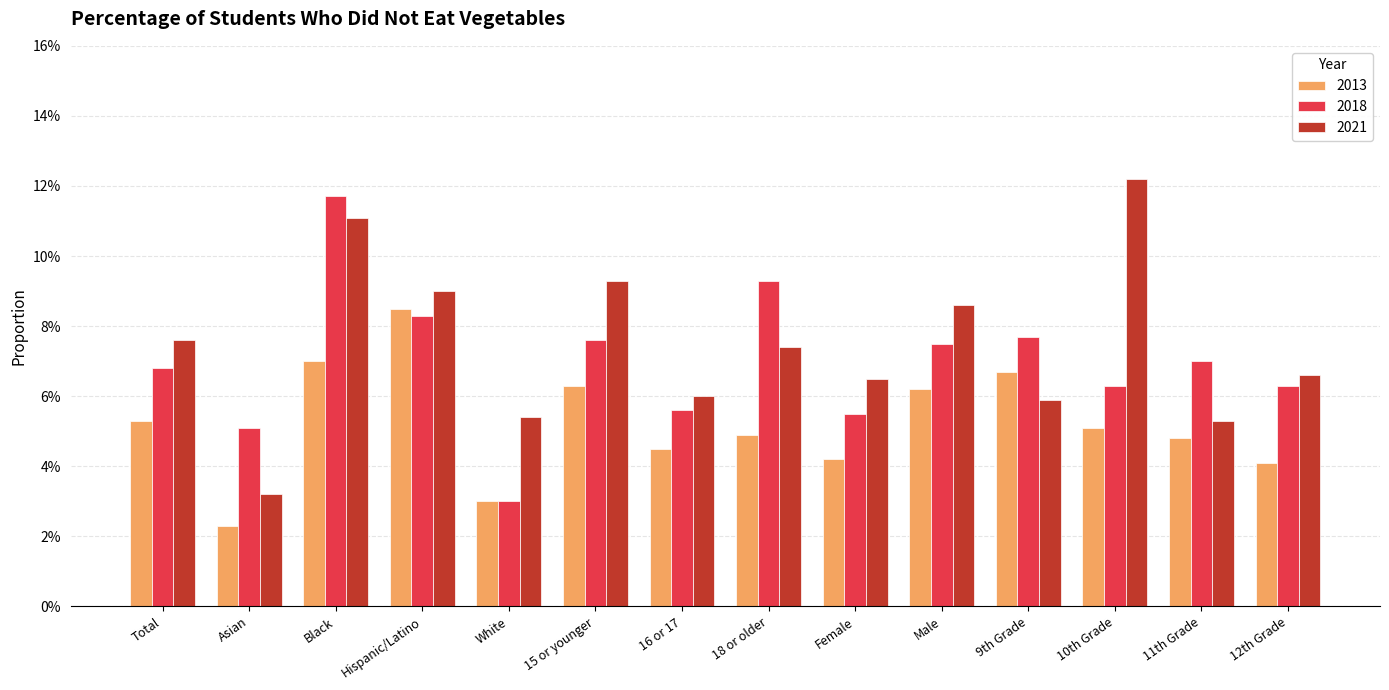

What is the label of the 8th bar from the right?

16 or 17